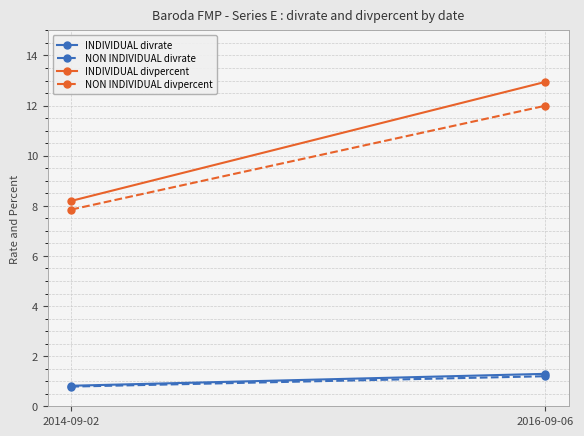

At which label is NON INDIVIDUAL divpercent closest to 9?

2014-09-02